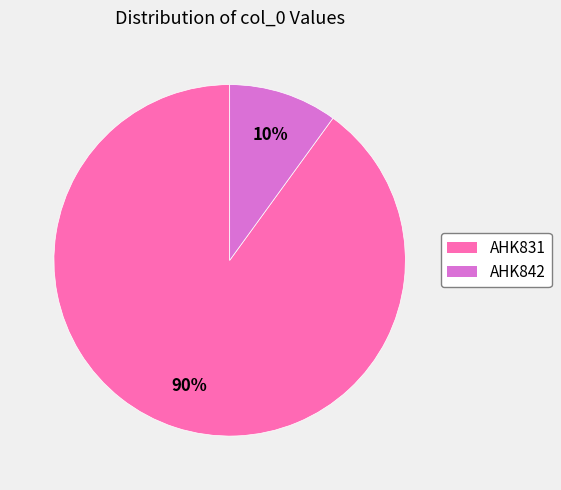

Is there any slice that represents more than half of the pie?

Yes